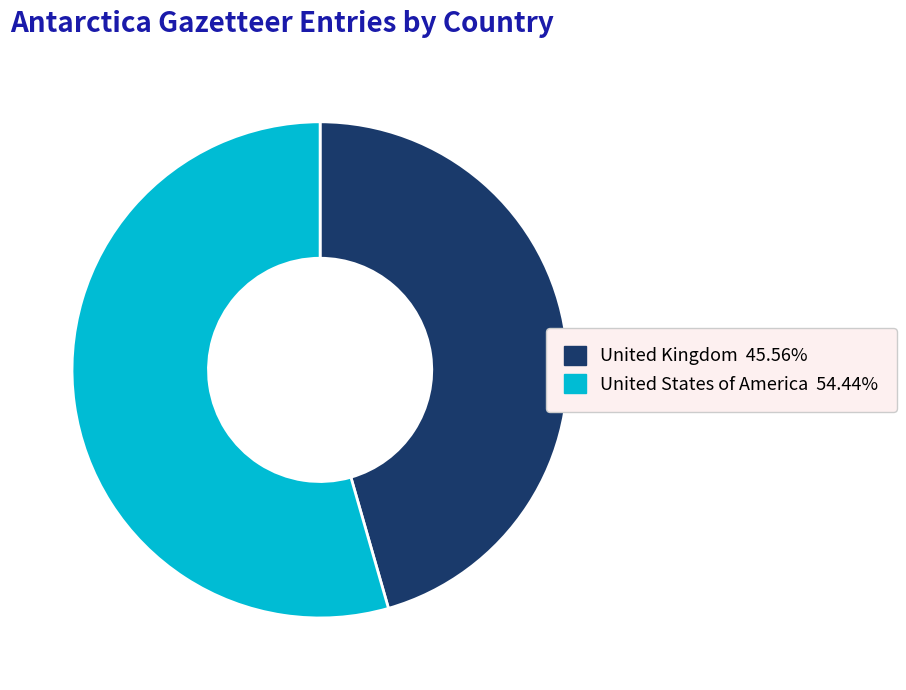

Which slice is the largest?

United States of America